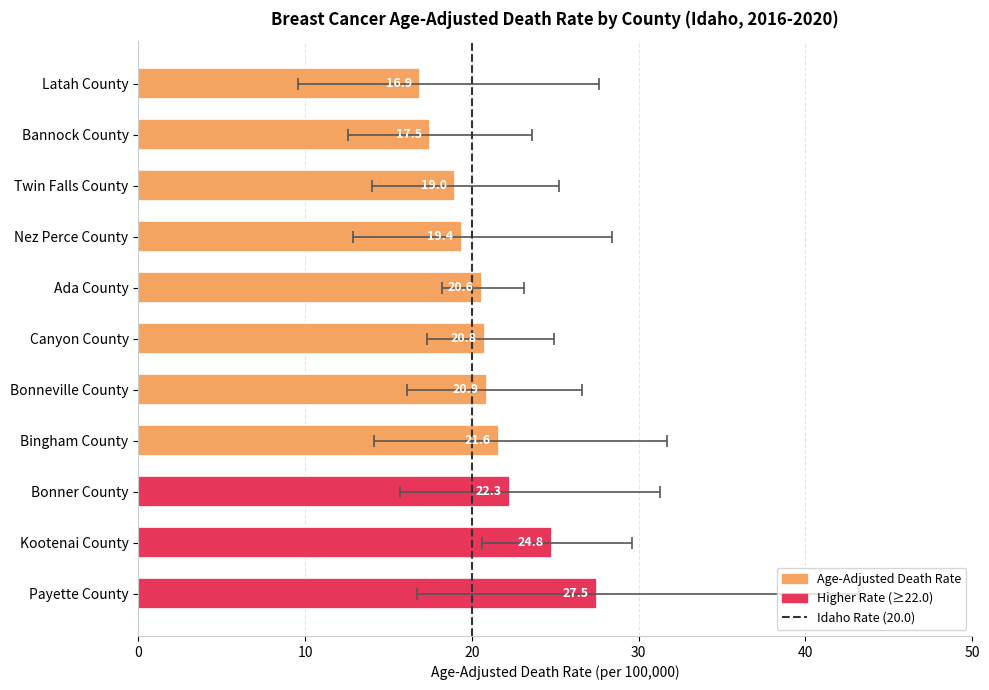

Which has a higher value, Bonneville County or Nez Perce County?

Bonneville County